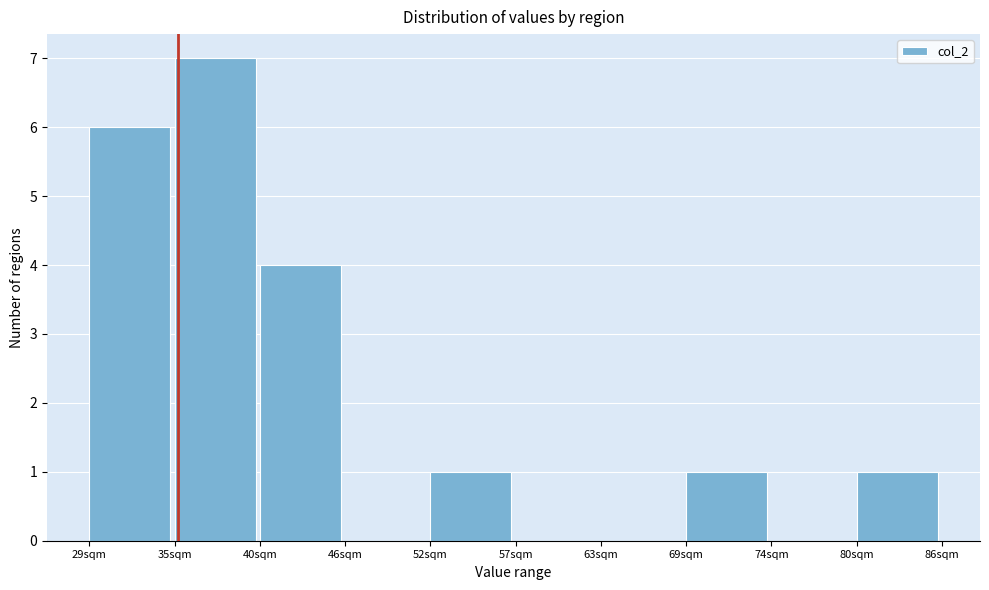

Reading left to right, list every bar in this chart as the range it spans on the x-axis followed by its height. Neither the bar edges nor the heights are printed on the chart, so give them approximately, as read against the axes.

29 to 35: 6
35 to 40: 7
40 to 46: 4
46 to 52: 0
52 to 57: 1
57 to 63: 0
63 to 69: 0
69 to 74: 1
74 to 80: 0
80 to 86: 1